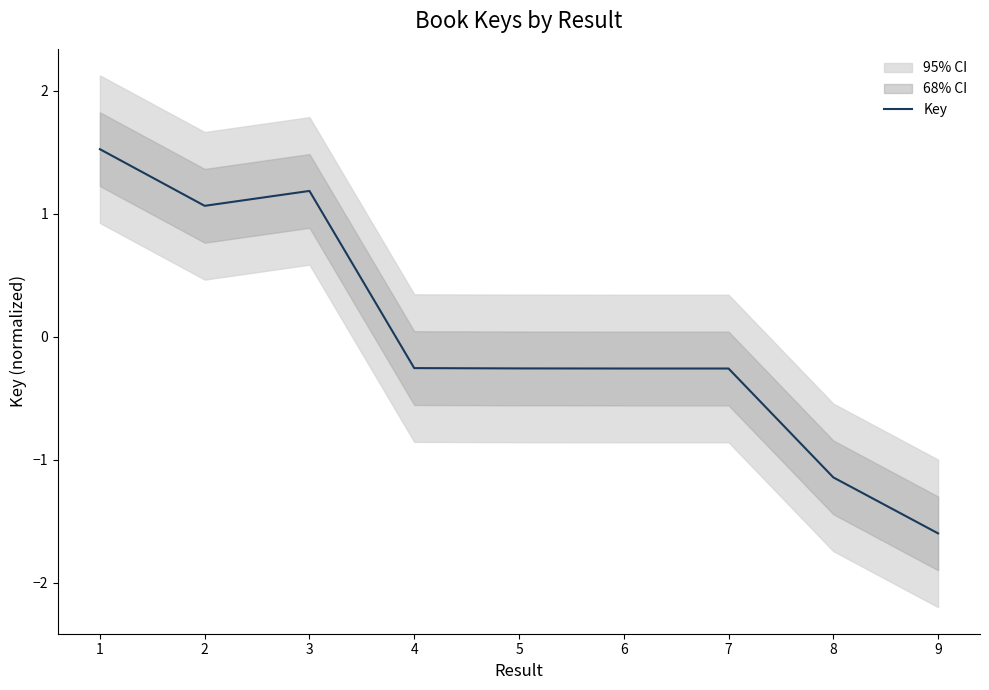

List the labels in order of value, largest first.

1, 3, 2, 4, 5, 6, 7, 8, 9